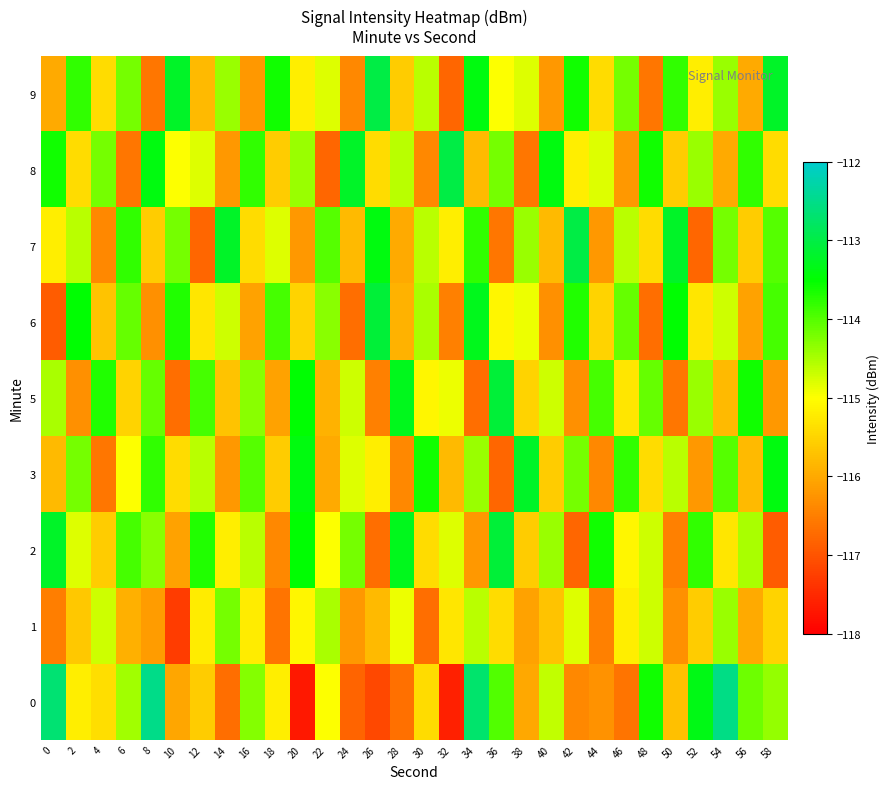

What is the difference between the highest and lowest values at 0?

4.2